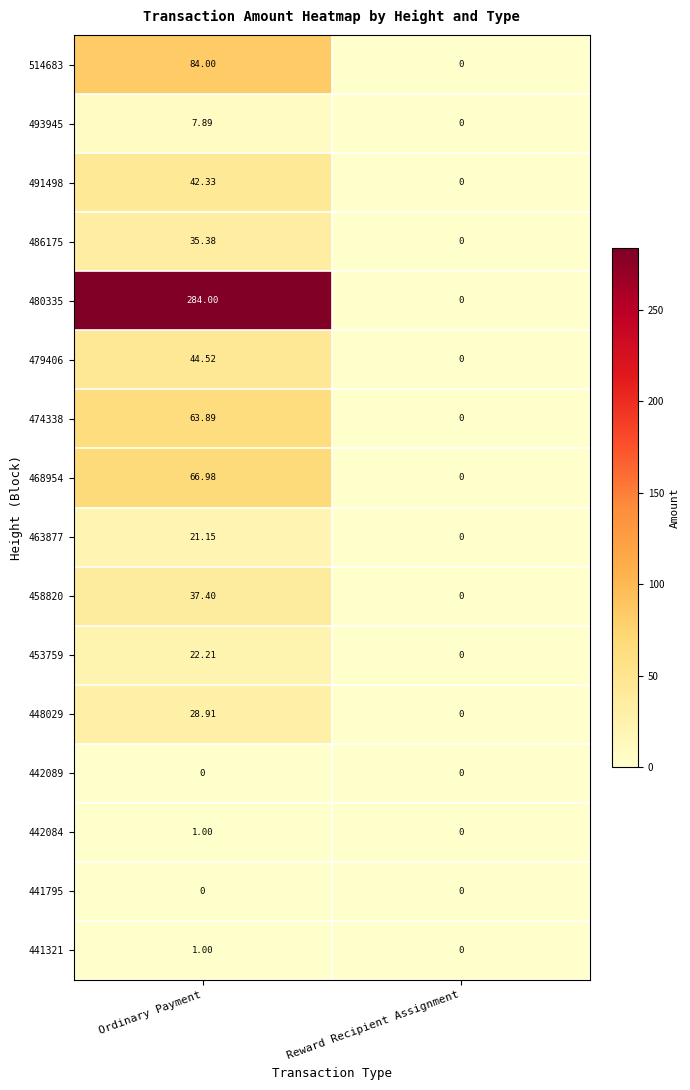

List the labels in order of 458820 value, largest first.

Ordinary Payment, Reward Recipient Assignment